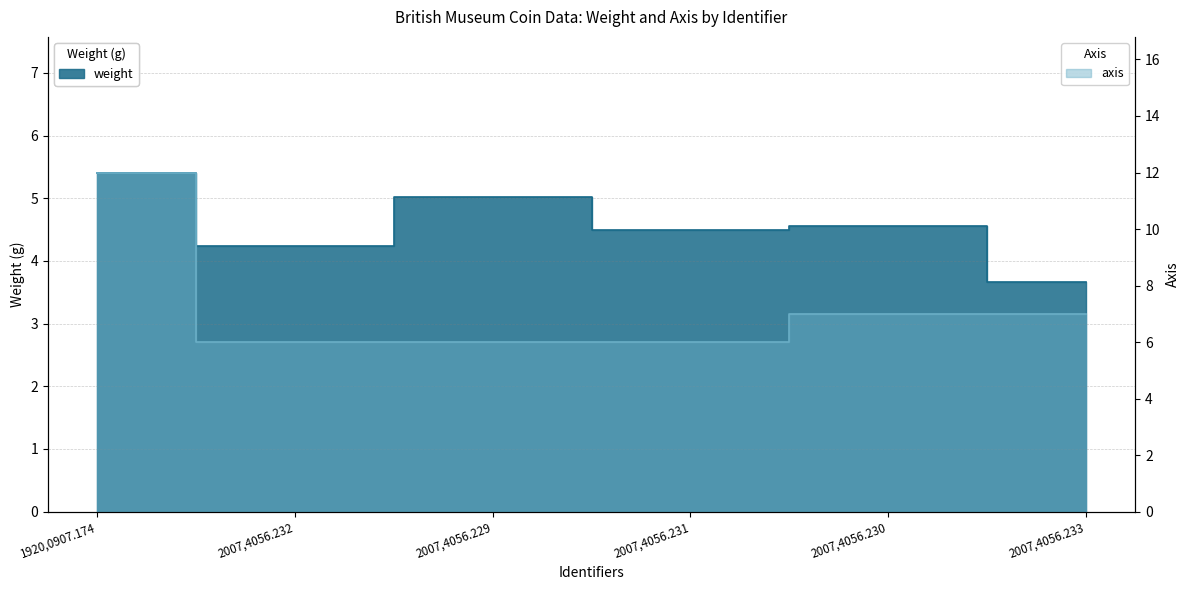

List the labels in order of value, smallest first.

2007,4056.233, 2007,4056.232, 2007,4056.231, 2007,4056.230, 2007,4056.229, 1920,0907.174